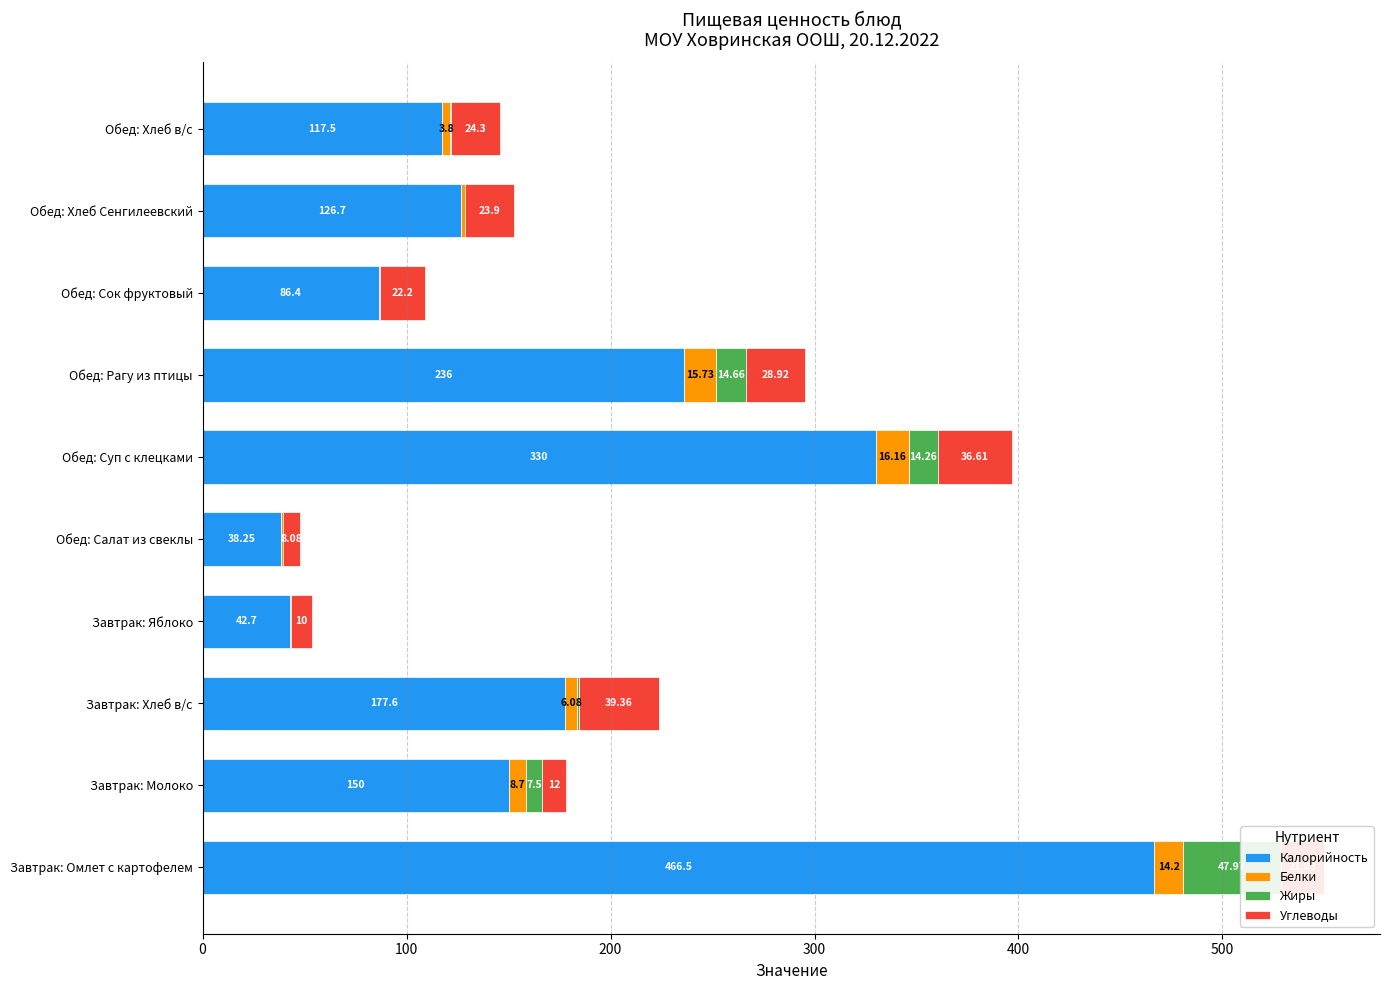

What is the sum of all Калорийность values?

1771.7